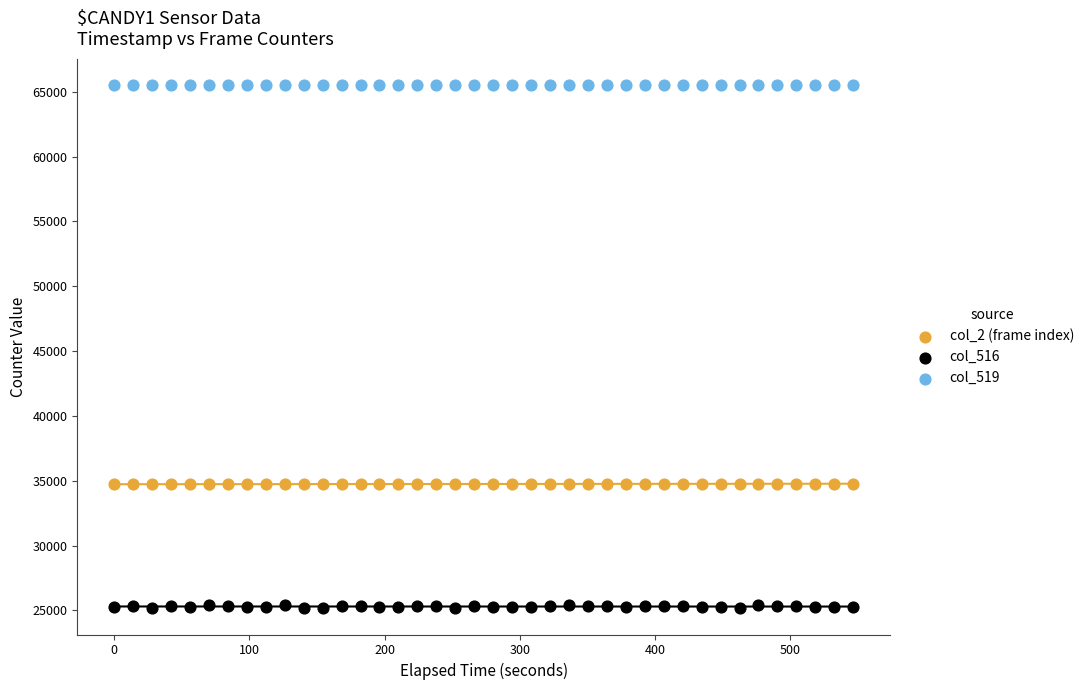

Which series contains the lowest Y value?

col_516